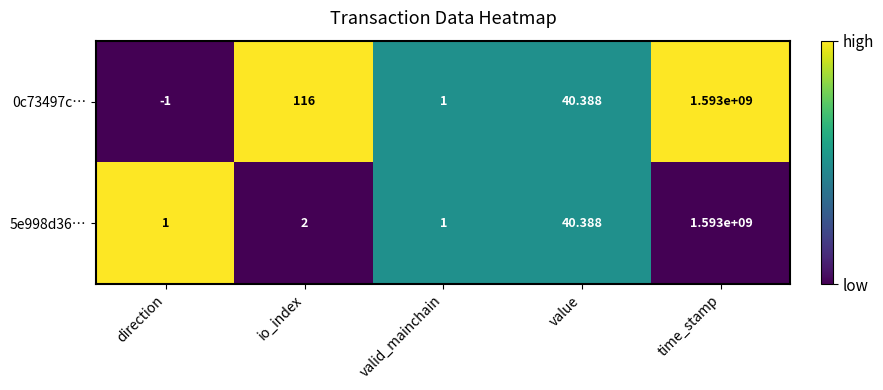

Is the value of 5e998d36… at io_index greater than the value of 0c73497c… at direction?

Yes